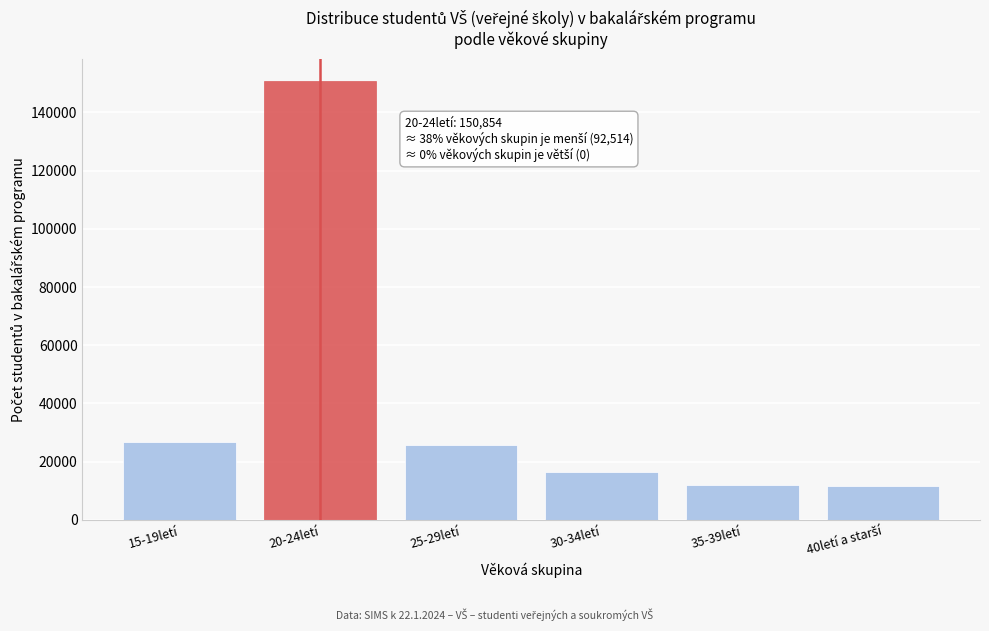

What is the ratio of the value at 30-34letí to the value at 15-19letí?

0.6